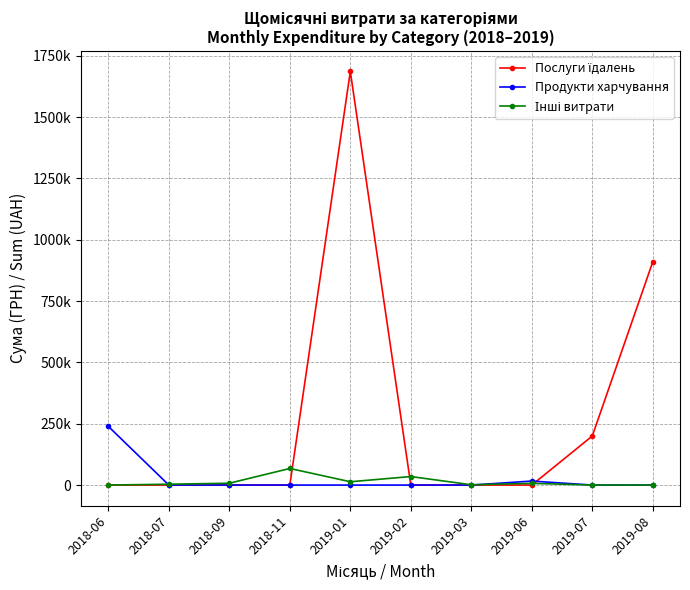

Rank the categories by Послуги їдалень value from highest to lowest.

2019-01, 2019-08, 2019-07, 2018-06, 2018-07, 2018-09, 2018-11, 2019-02, 2019-03, 2019-06